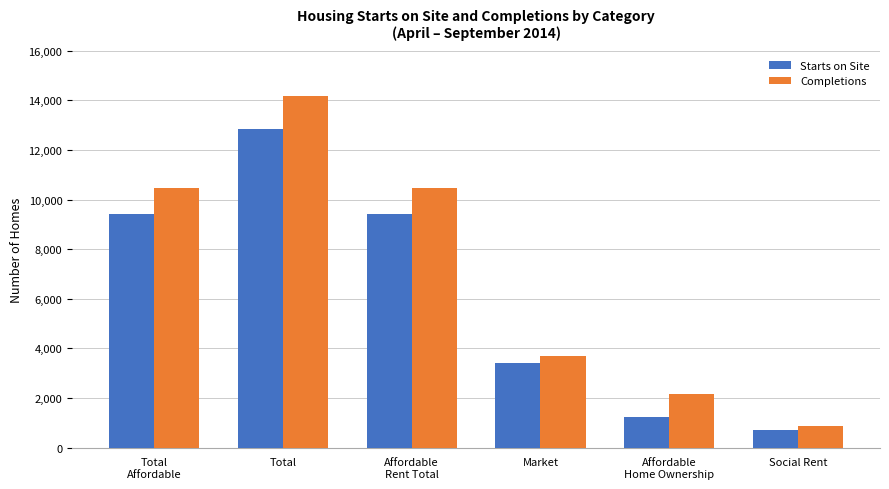

Reading left to right, extract all data points from this chart.

Starts on Site: Total
Affordable=9439	Total=12842	Affordable
Rent Total=9439	Market=3403	Affordable
Home Ownership=1252	Social Rent=700
Completions: Total
Affordable=10483	Total=14163	Affordable
Rent Total=10483	Market=3680	Affordable
Home Ownership=2150	Social Rent=886